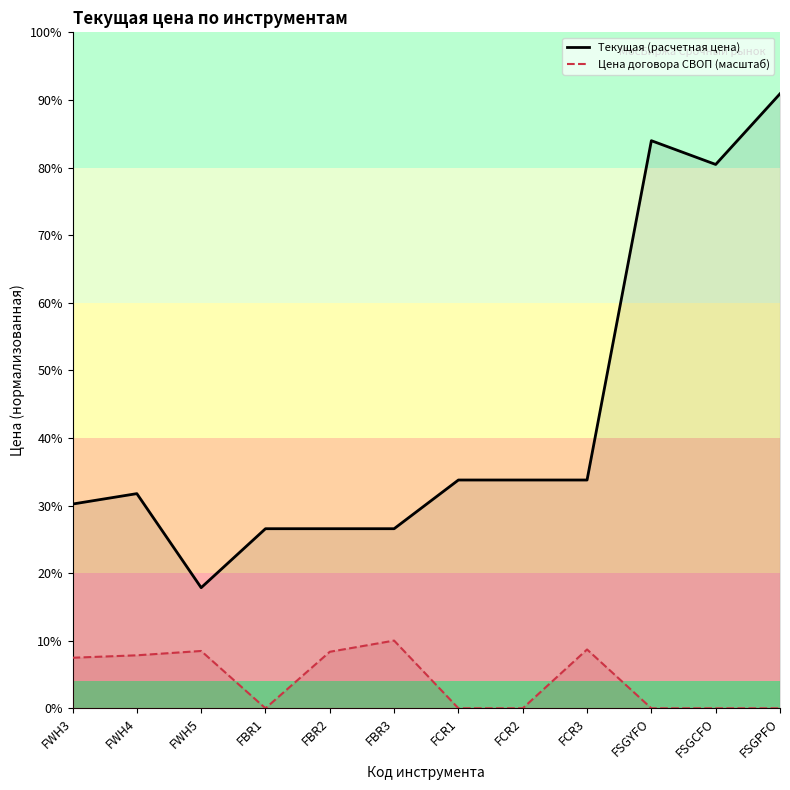

What is the label of the 1st point from the right?

FSGPFO